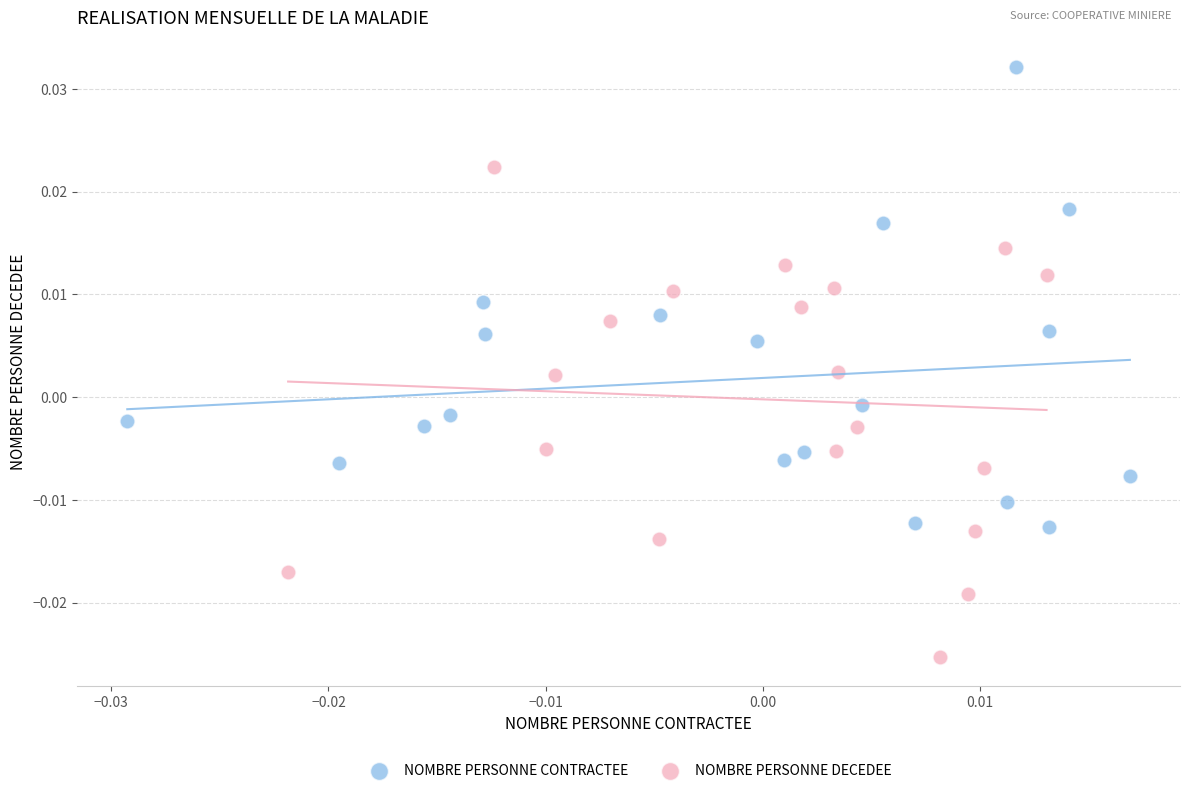

Which series contains the lowest Y value?

NOMBRE PERSONNE DECEDEE